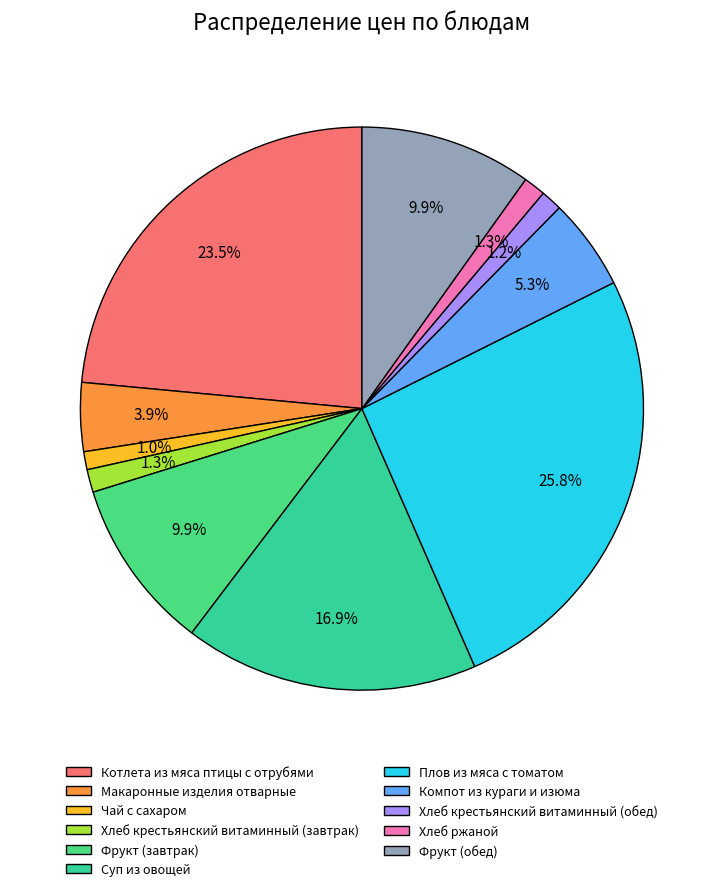

Which has a higher value, Чай с сахаром or Котлета из мяса птицы с отрубями?

Котлета из мяса птицы с отрубями